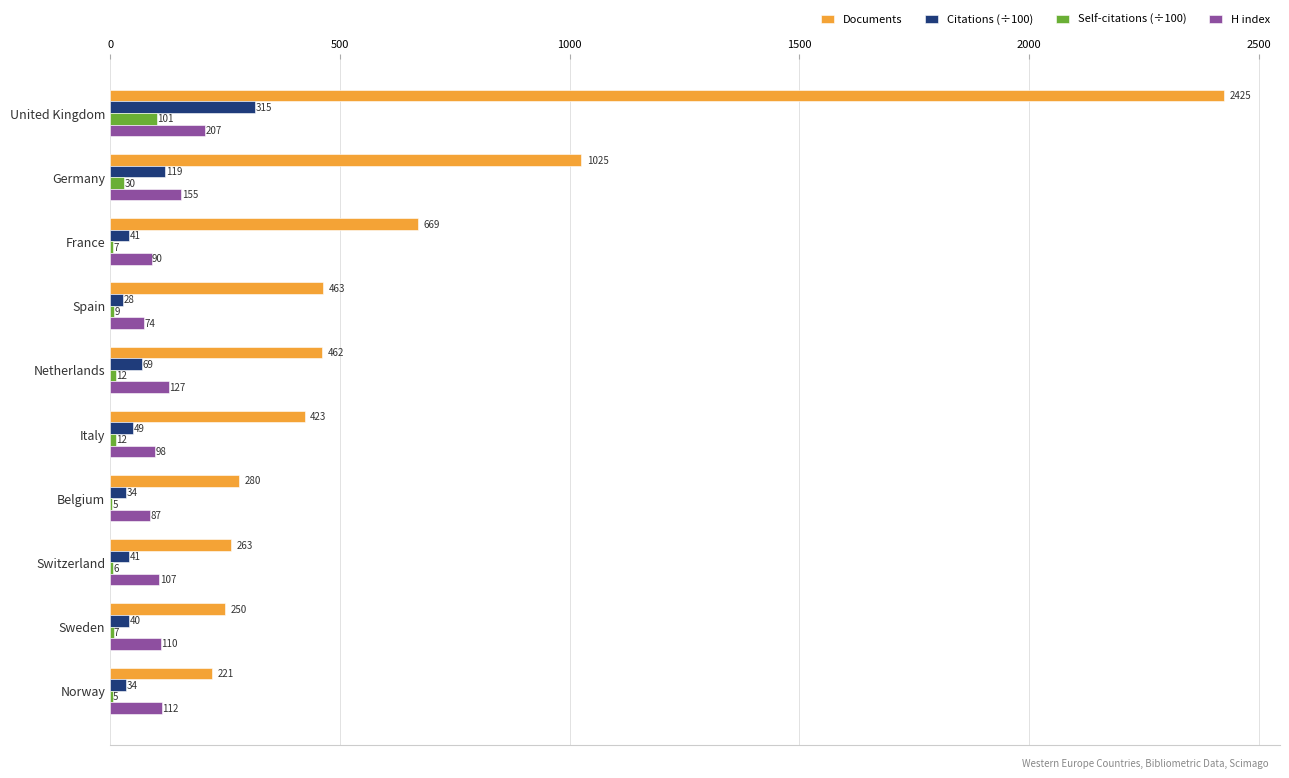

The value of Documents at Norway is 221.0. True or false?

True